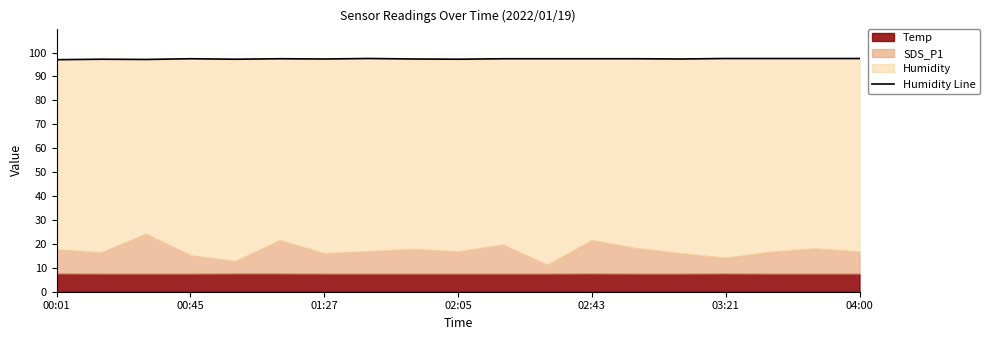

Which label corresponds to the smallest value in the chart?

00:01